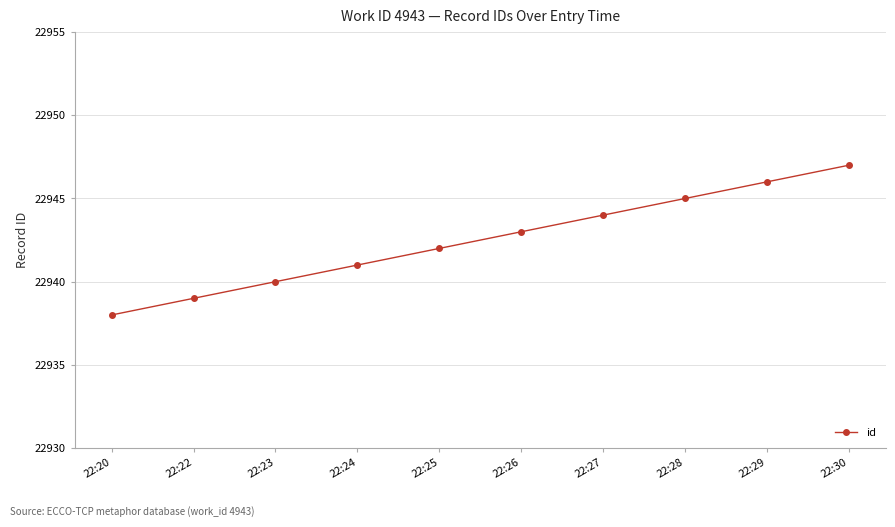

What is the value of the 10th point from the left?

22947